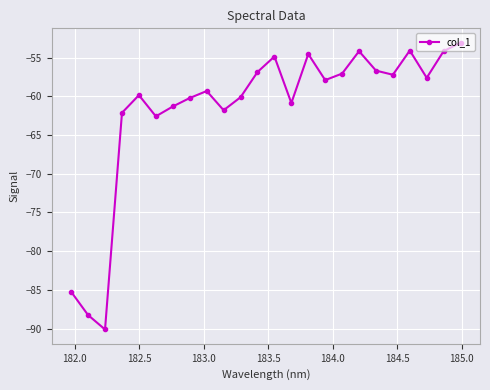

What is the sum of all values?

-1480.2